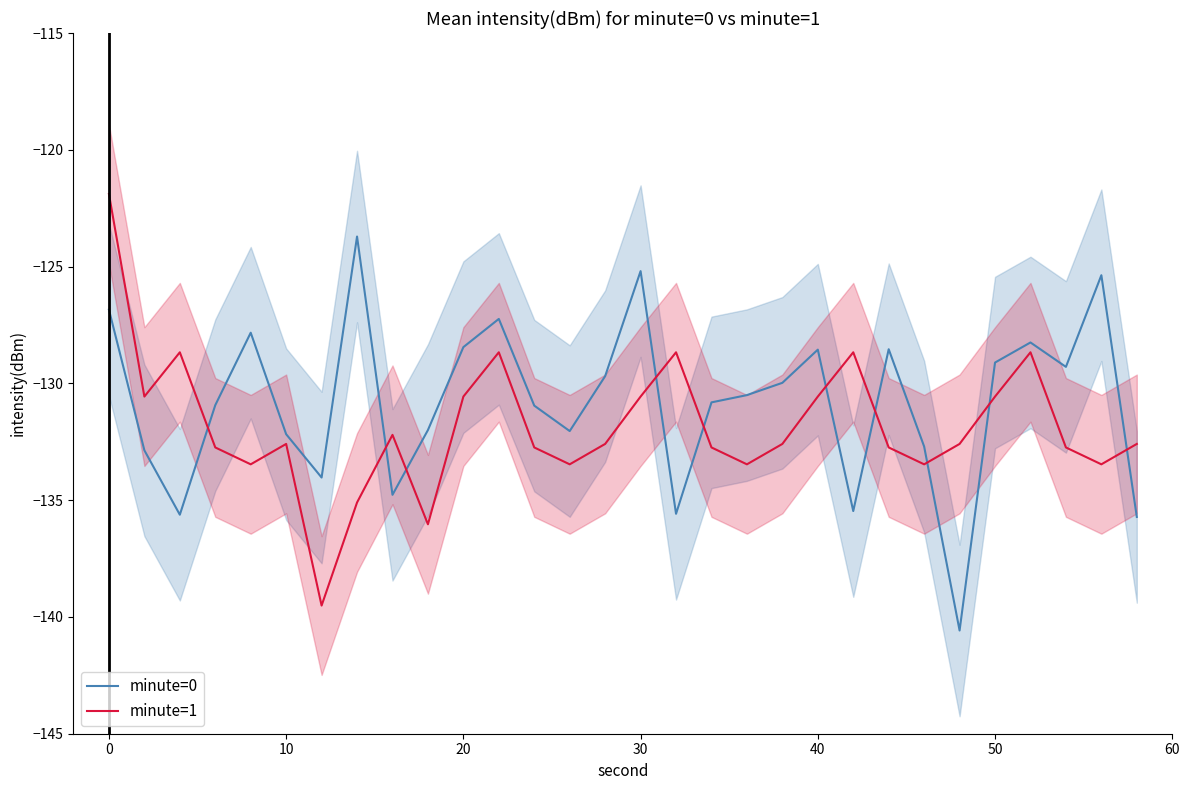

How many values in the minute=1 series exceed -132?

11